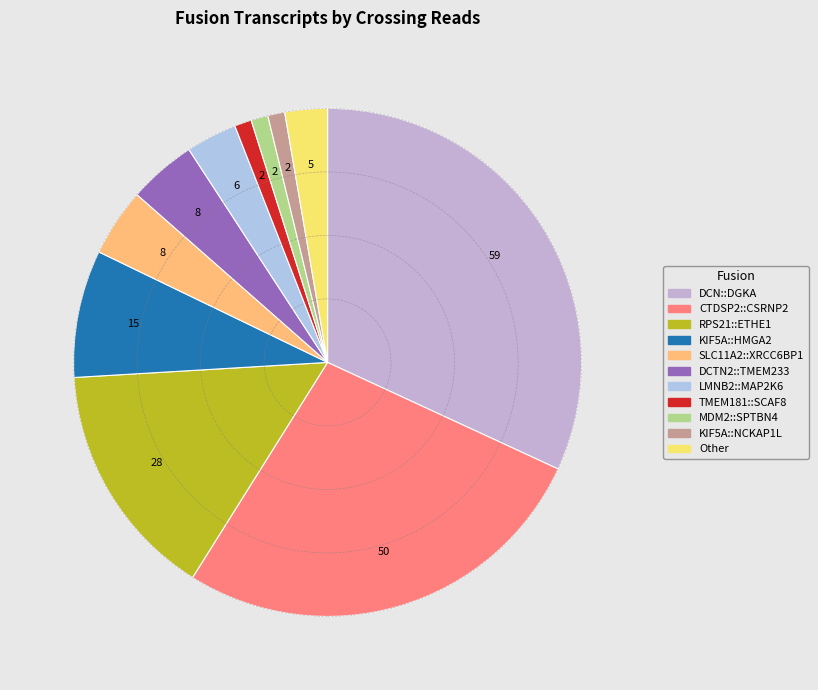

How many slices are in this pie chart?

11